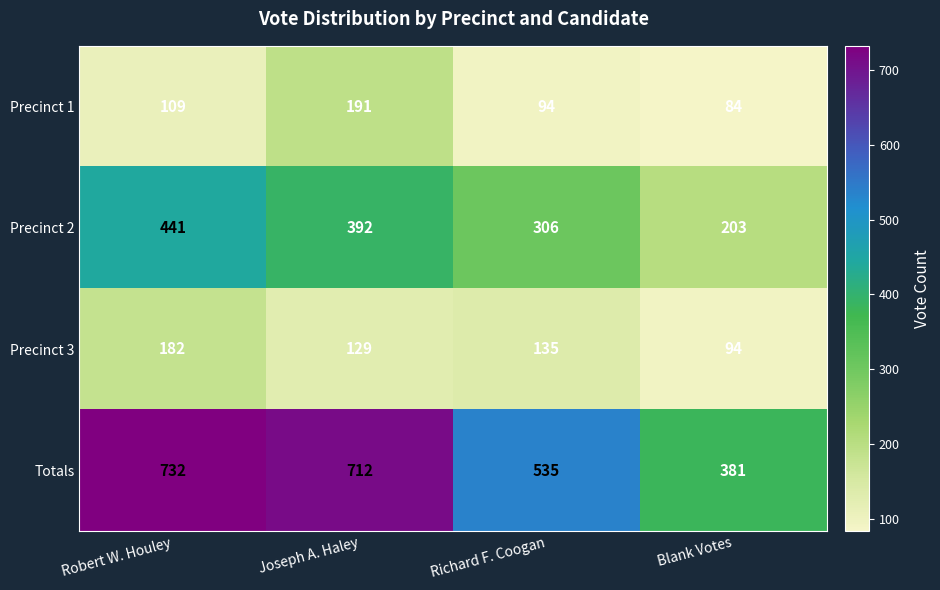

What is the difference between the second highest and second lowest values in the Precinct 1 series?

15